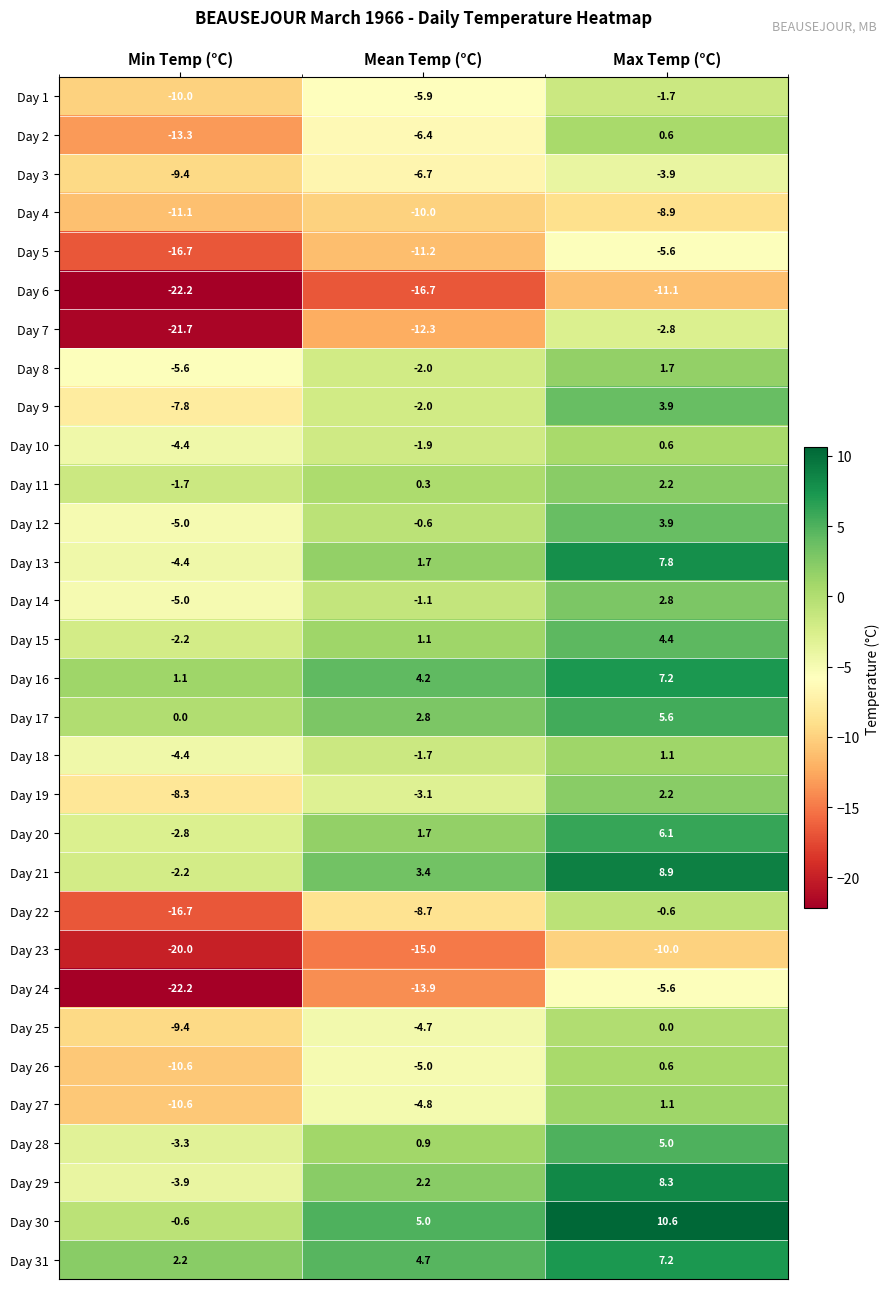

The value of Day 7 at Mean Temp (°C) is -12.3. True or false?

True